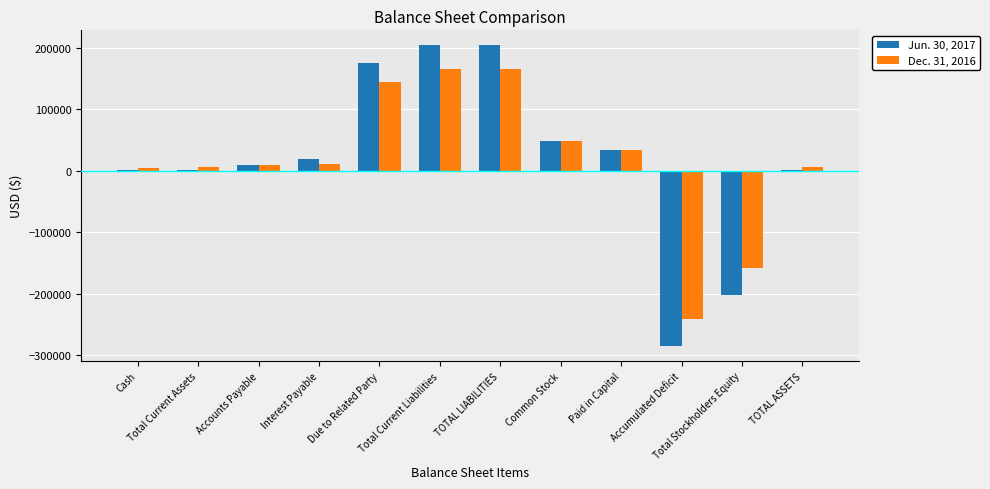

Reading left to right, what are all the values shown in this chart?

Jun. 30, 2017: 1638	1638	9394	19801	175100	204295	204295	48000	34500	-285157	-202657	1638
Dec. 31, 2016: 4037	6427	8983	11270	145100	165353	165353	48000	34500	-241426	-158926	6427